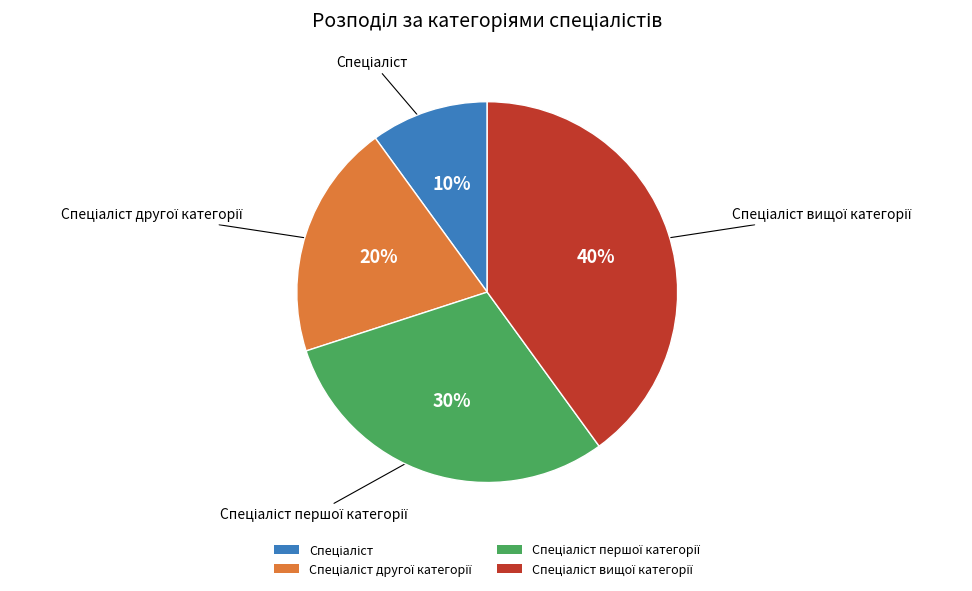

Is there any slice that represents more than half of the pie?

No